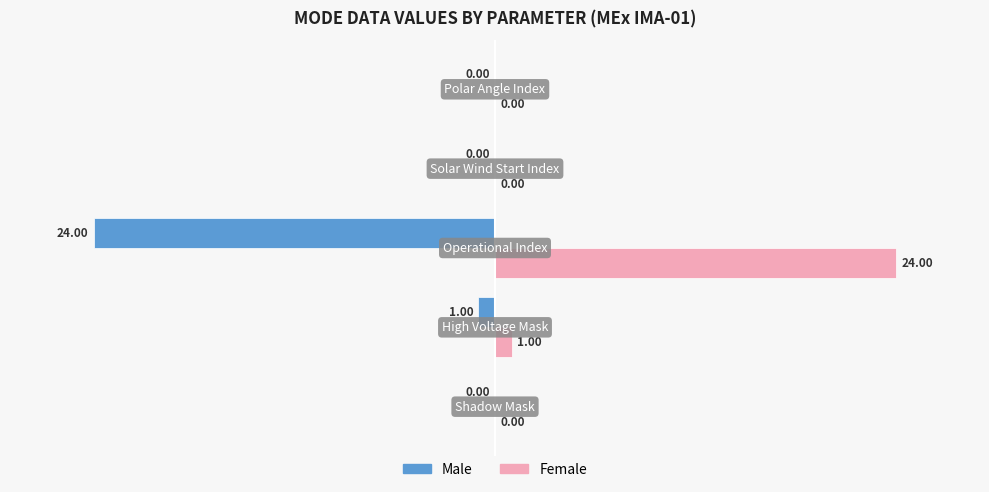

Which series has the largest total across all categories?

Female